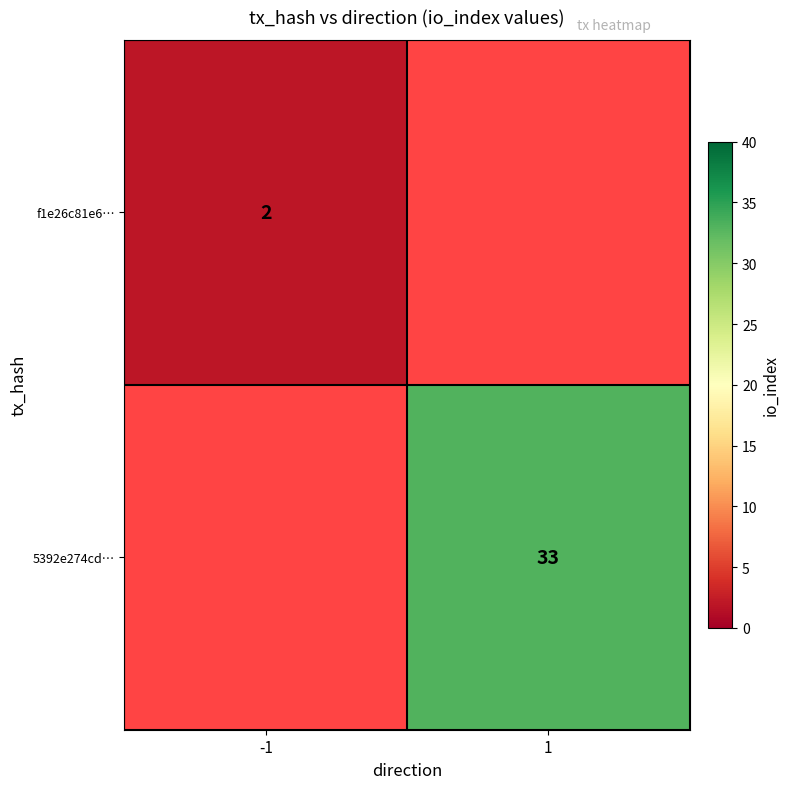

Is it true that f1e26c81e6… equals 2 at -1?

True